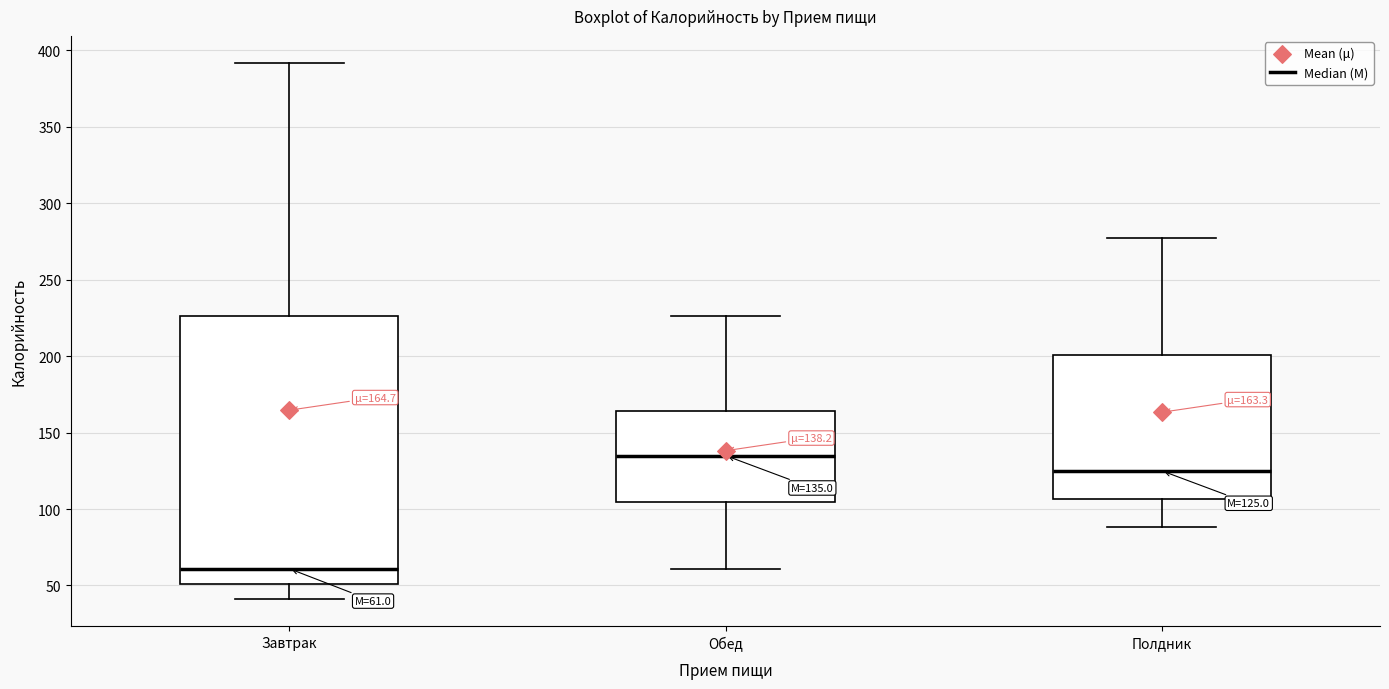

Which box's median line is the lowest?

Завтрак